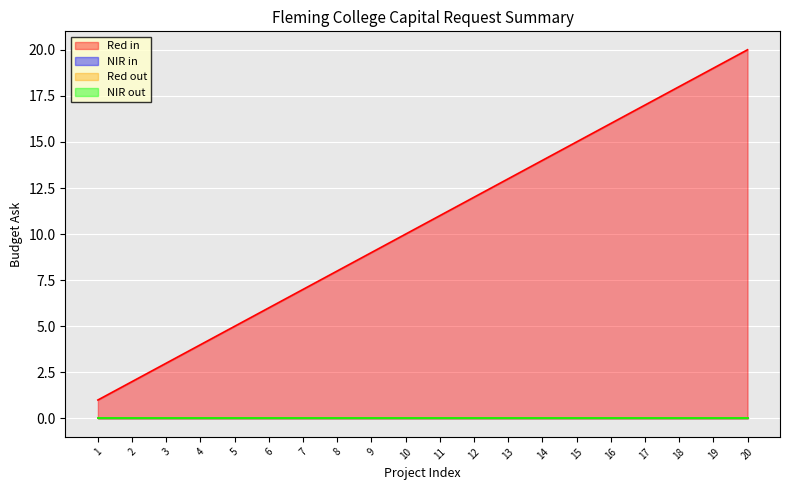

What are all the series names shown in the legend?

Red in, NIR in, Red out, NIR out